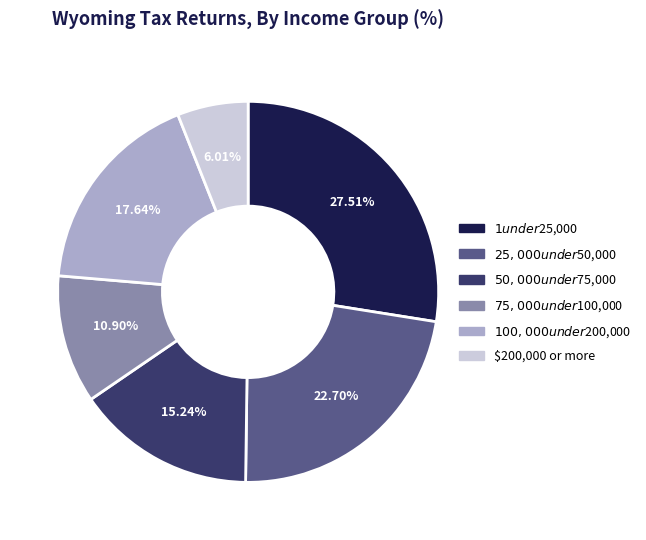

Rank the categories by value from lowest to highest.

$200,000 or more, $75,000 under $100,000, $50,000 under $75,000, $100,000 under $200,000, $25,000 under $50,000, $1 under $25,000